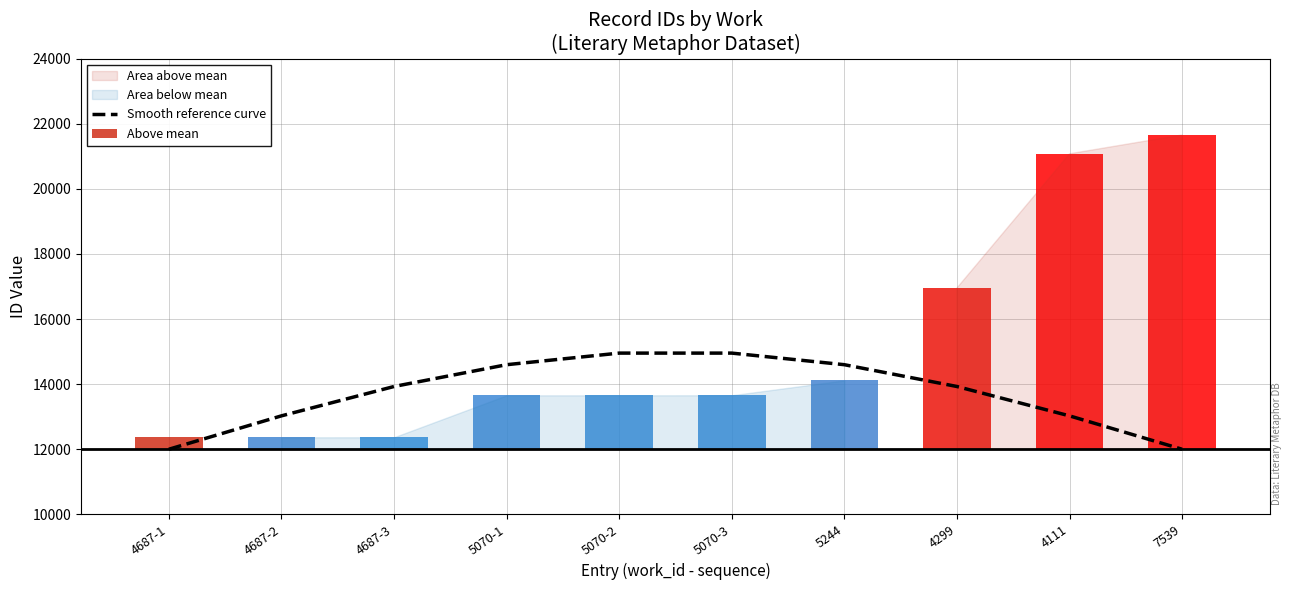

How many bars are there in total?

10